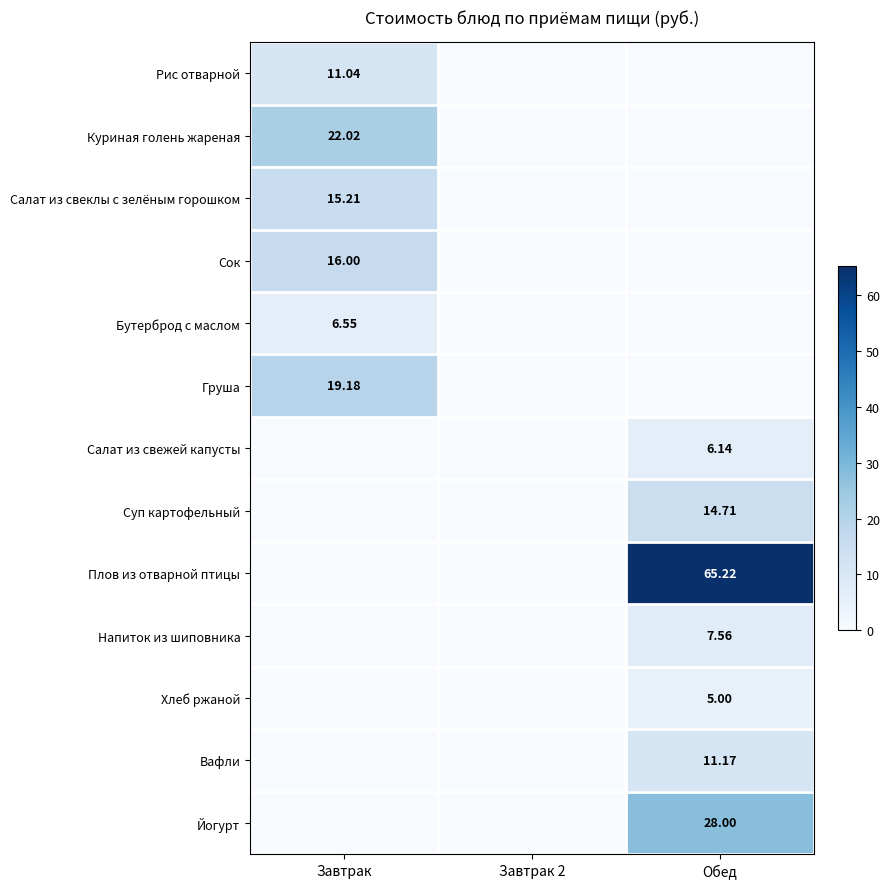

The Напиток из шиповника series shows 0.0 at Завтрак. True or false?

True